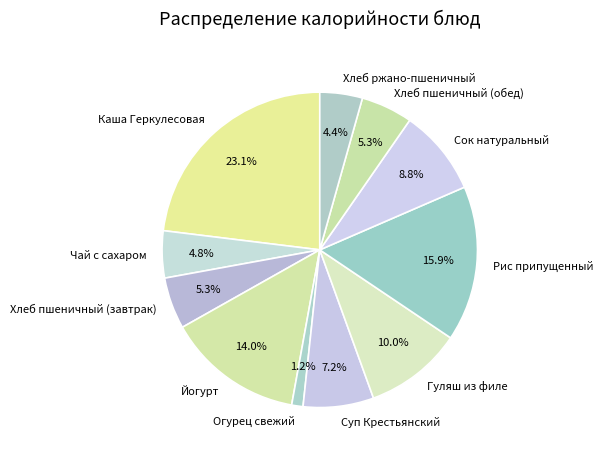

Does any single category account for the majority?

No